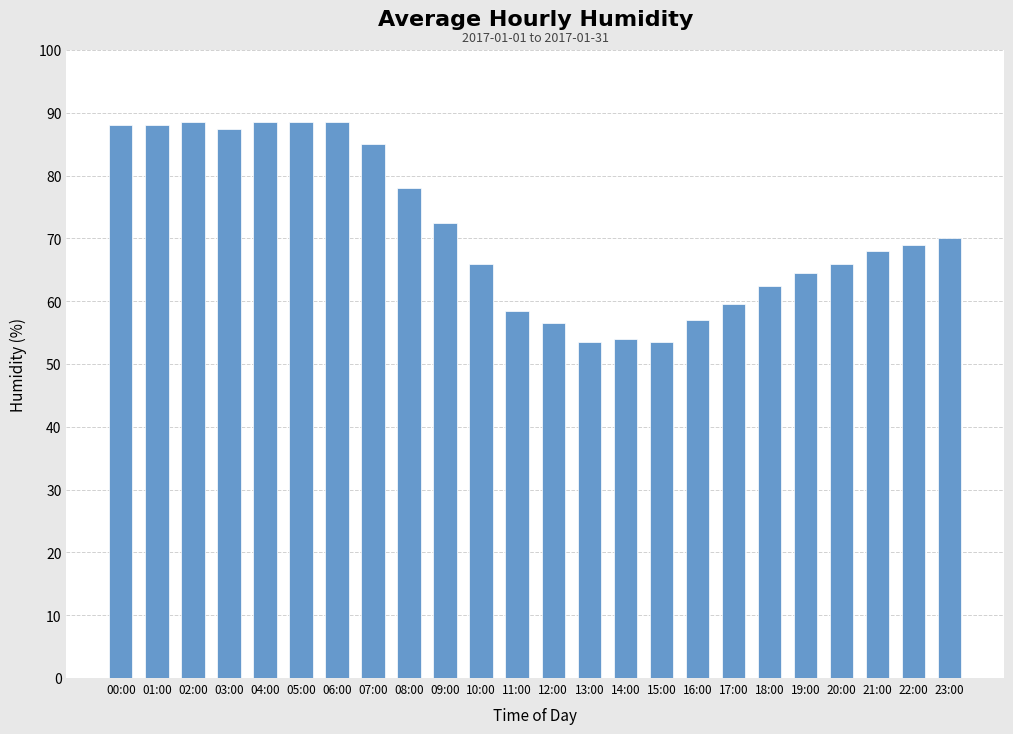

What is the label of the 15th bar from the left?

14:00